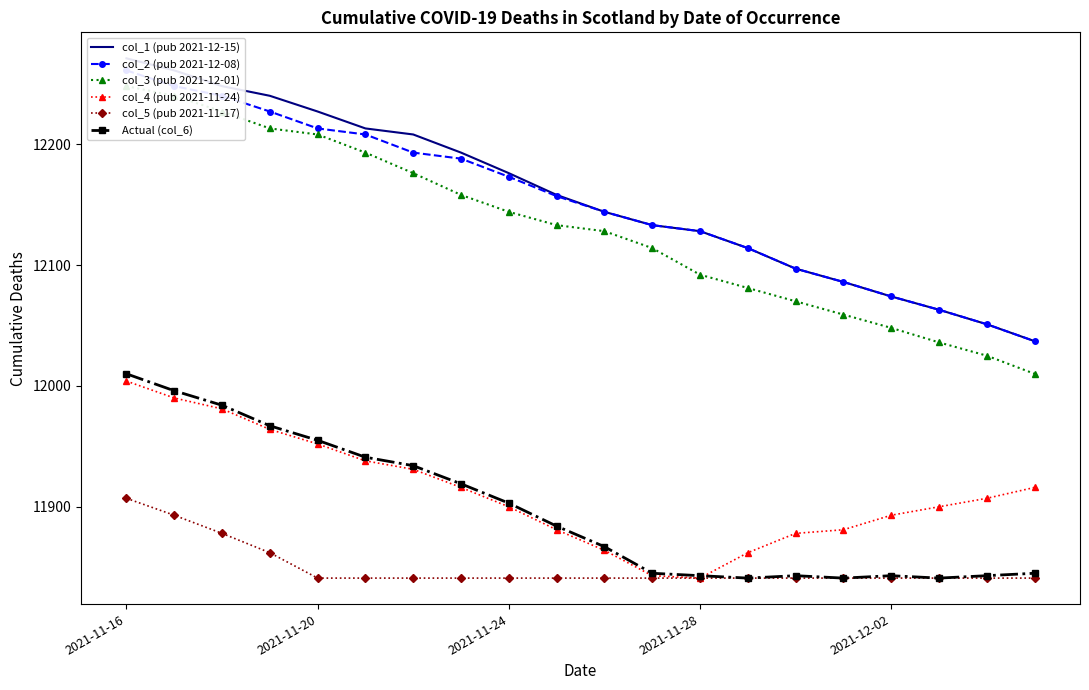

How many data points in col_3 (pub 2021-12-01) are above 12133?

9